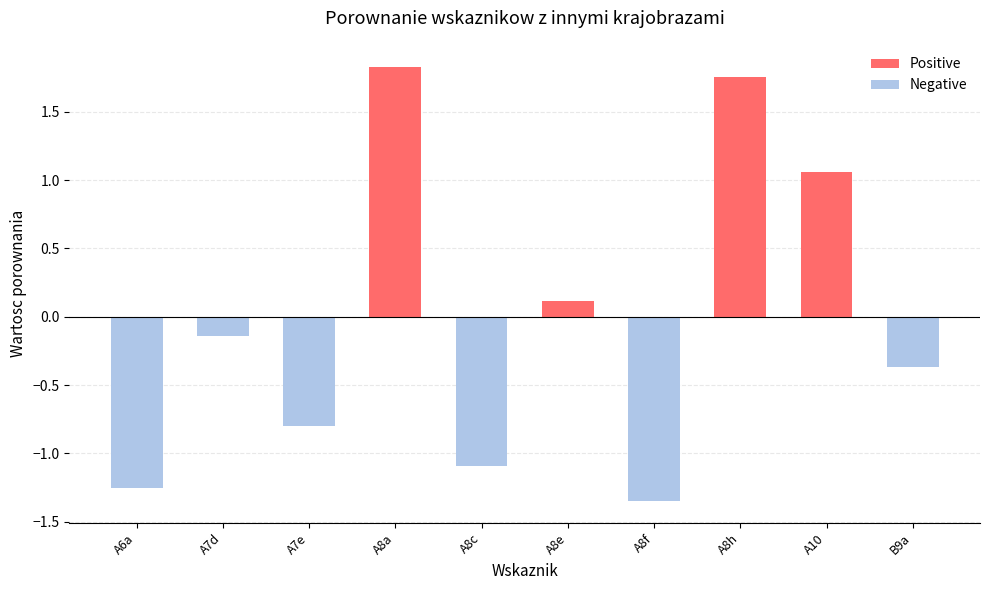

List the labels in order of Negative value, smallest first.

A8f, A6a, A8c, A7e, B9a, A7d, A8a, A8e, A8h, A10